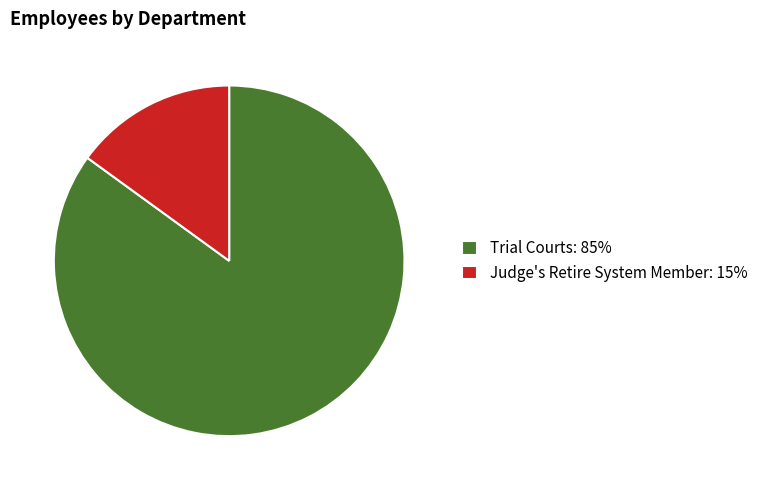

Do Trial Courts: 85% and Judge's Retire System Member: 15% together represent more than half of the pie?

Yes